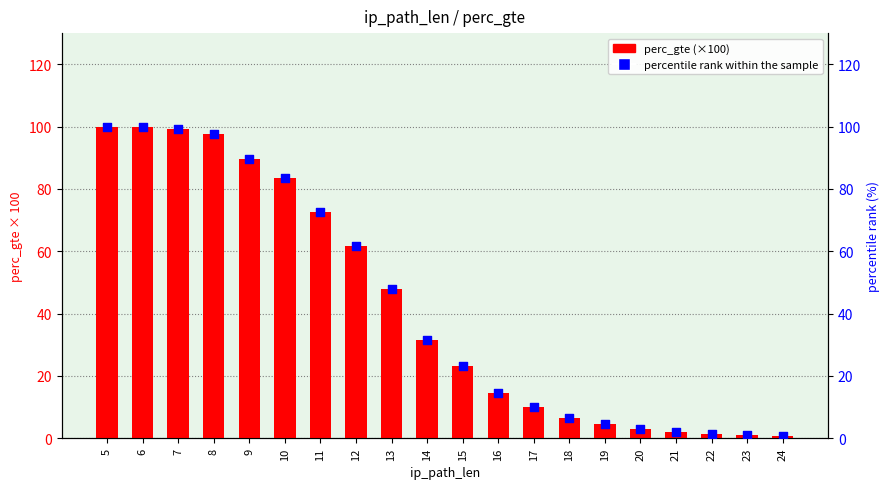

Which series has the largest Y range (max minus min)?

perc_gte (× 100)